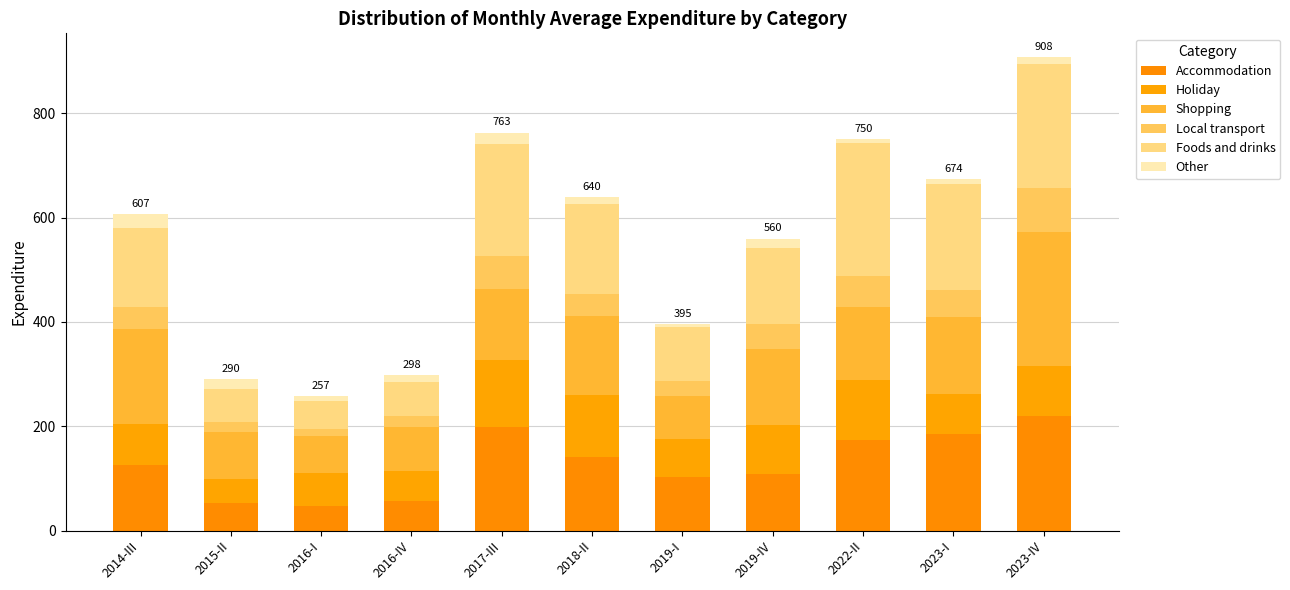

Rank the series by their maximum value, from highest to lowest.

Shopping, Foods and drinks, Accommodation, Holiday, Local transport, Other